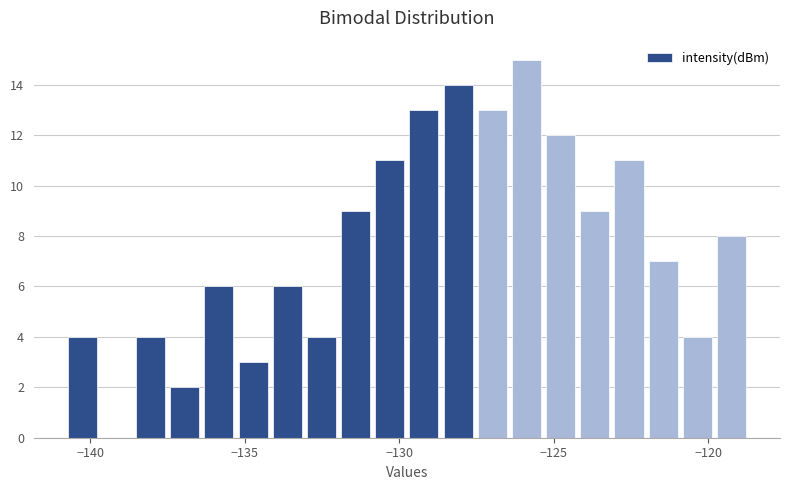

Around what value on the x-axis is the tallest bar? Give the approximate position of its centre, as read against the axis.

-126.0